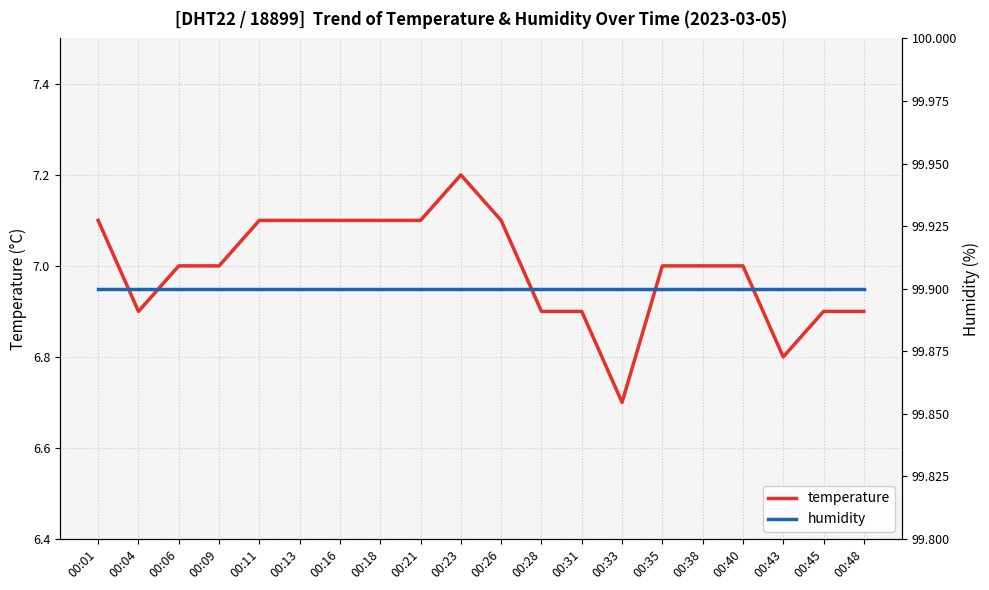

At which label does temperature reach its peak?

00:23